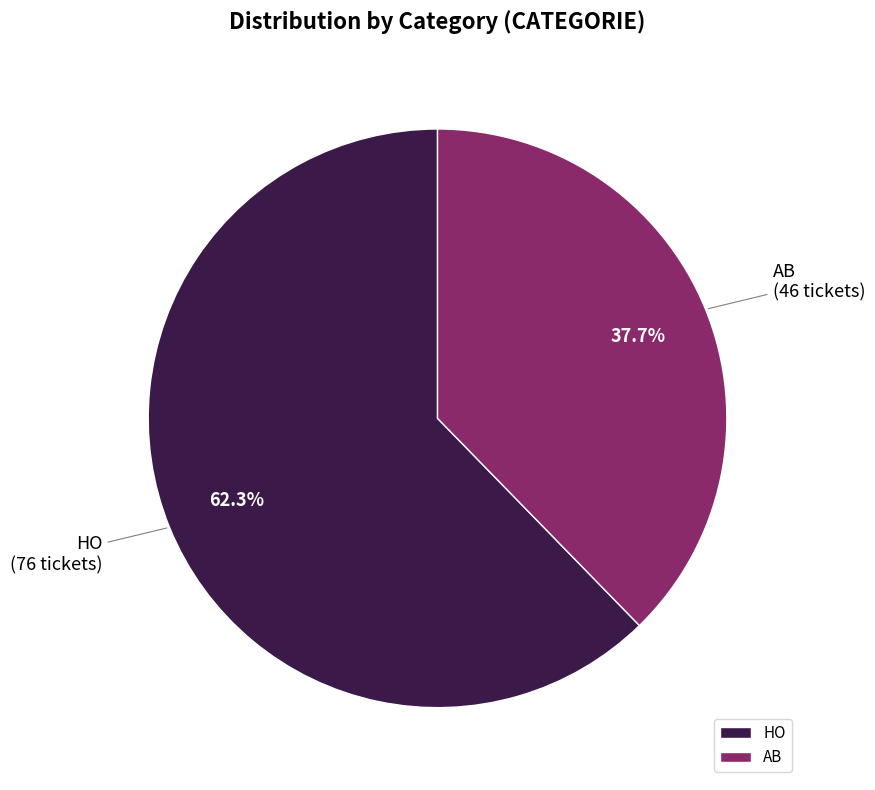

To the nearest percent, what portion does HO represent?

62%